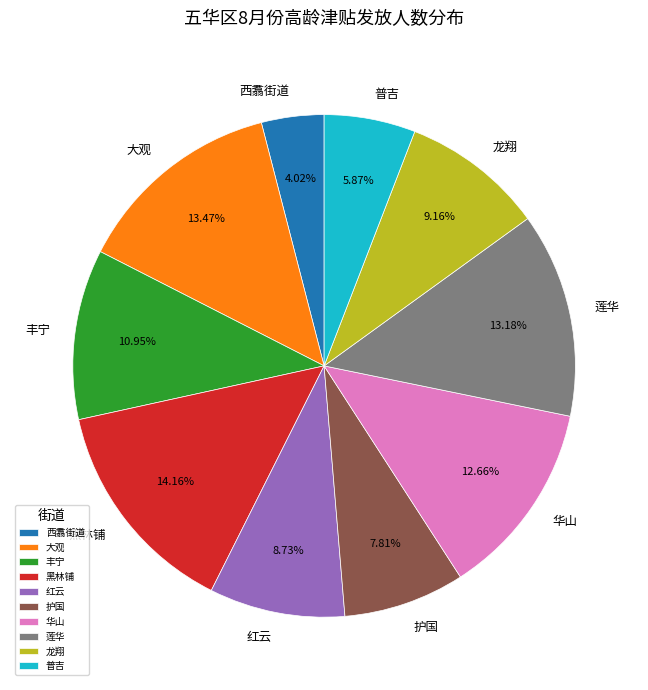

To the nearest percent, what portion does 龙翔 represent?

9%